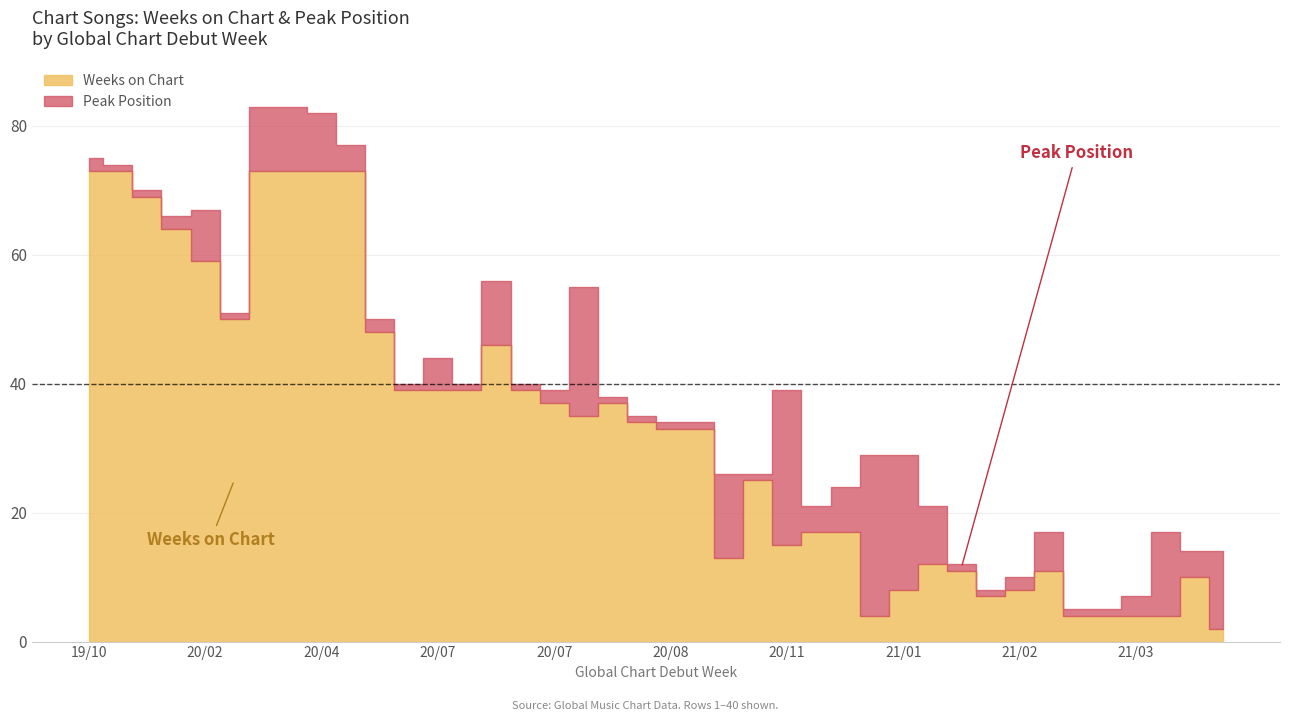

True or false: Weeks on Chart has a value of 9 at 2020-10-25.

False